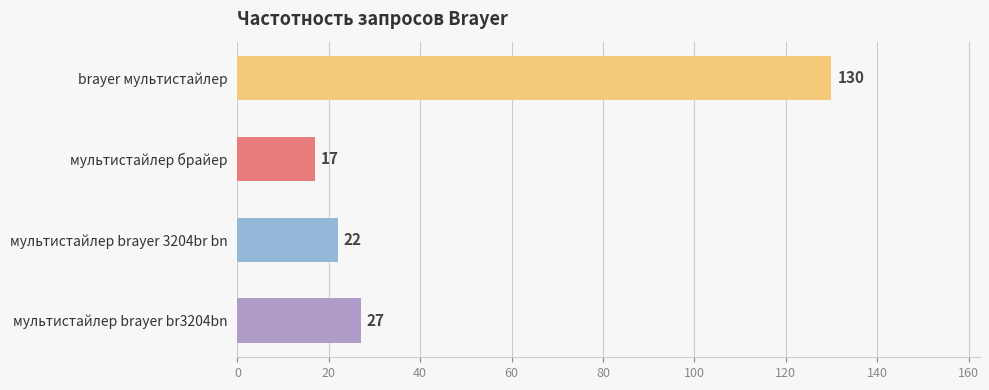

Which label corresponds to the smallest value in the chart?

мультистайлер брайер